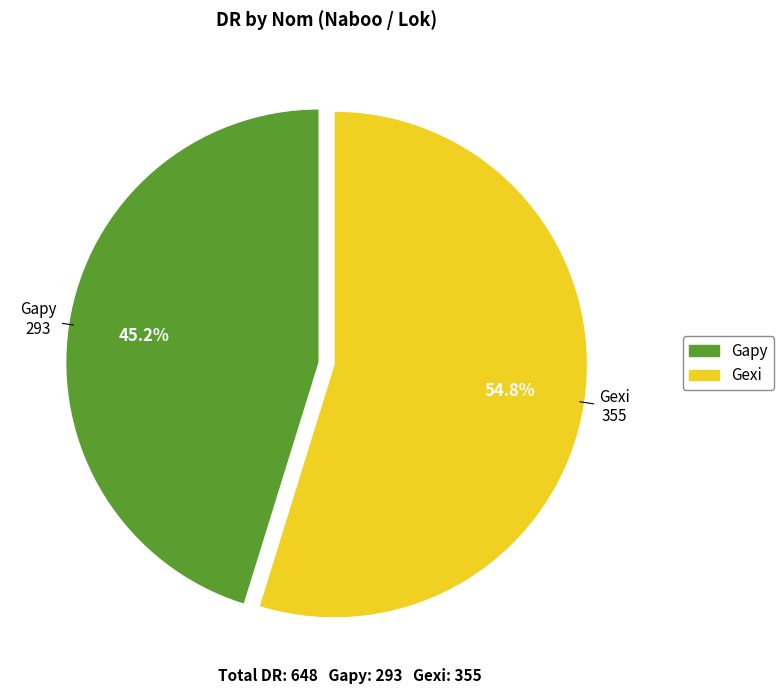

What portion of the pie excludes Gexi?

45.2%